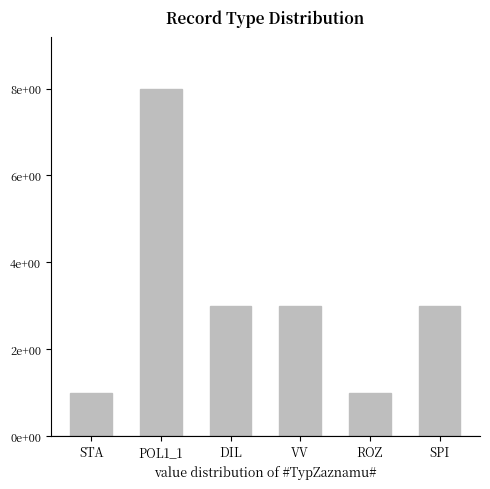

Which has a higher value, ROZ or DIL?

DIL